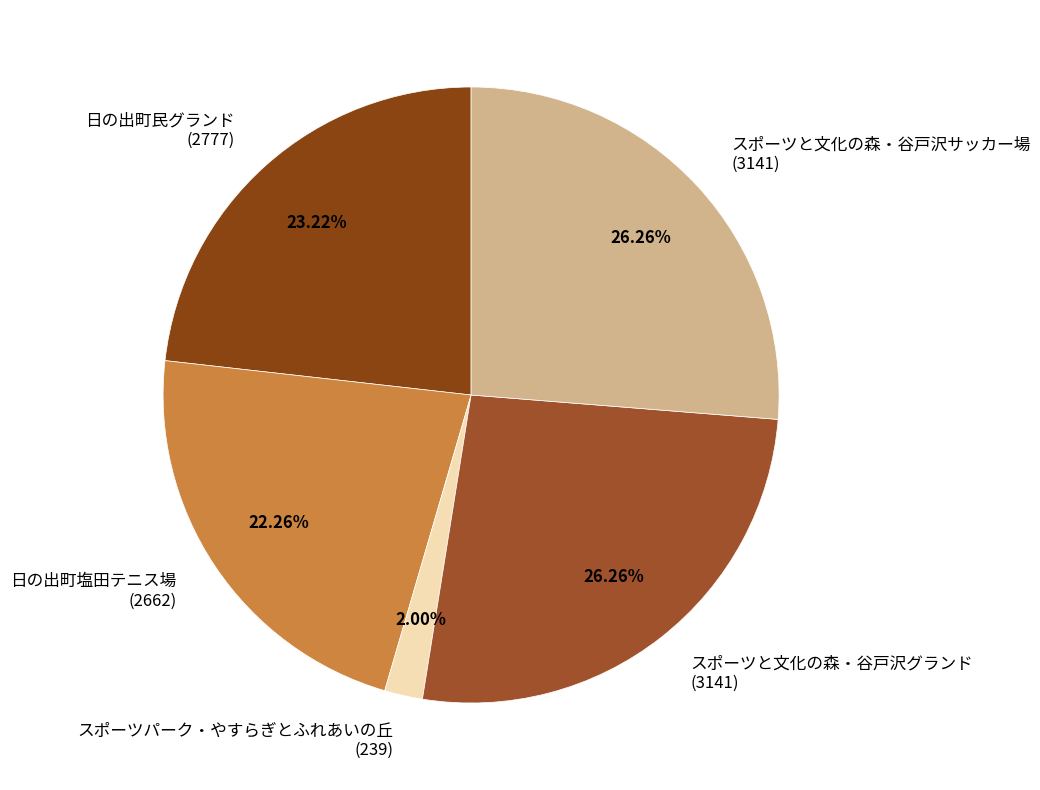

How much of the chart is everything except スポーツパーク・やすらぎとふれあいの丘?

98.0%